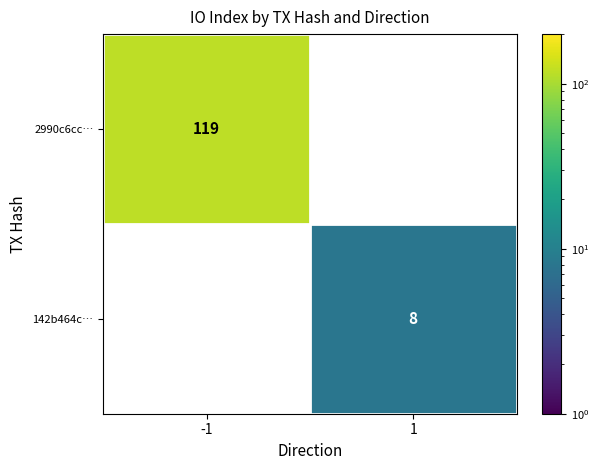

Between -1 and 1, which series saw the biggest shift?

2990c6cc…